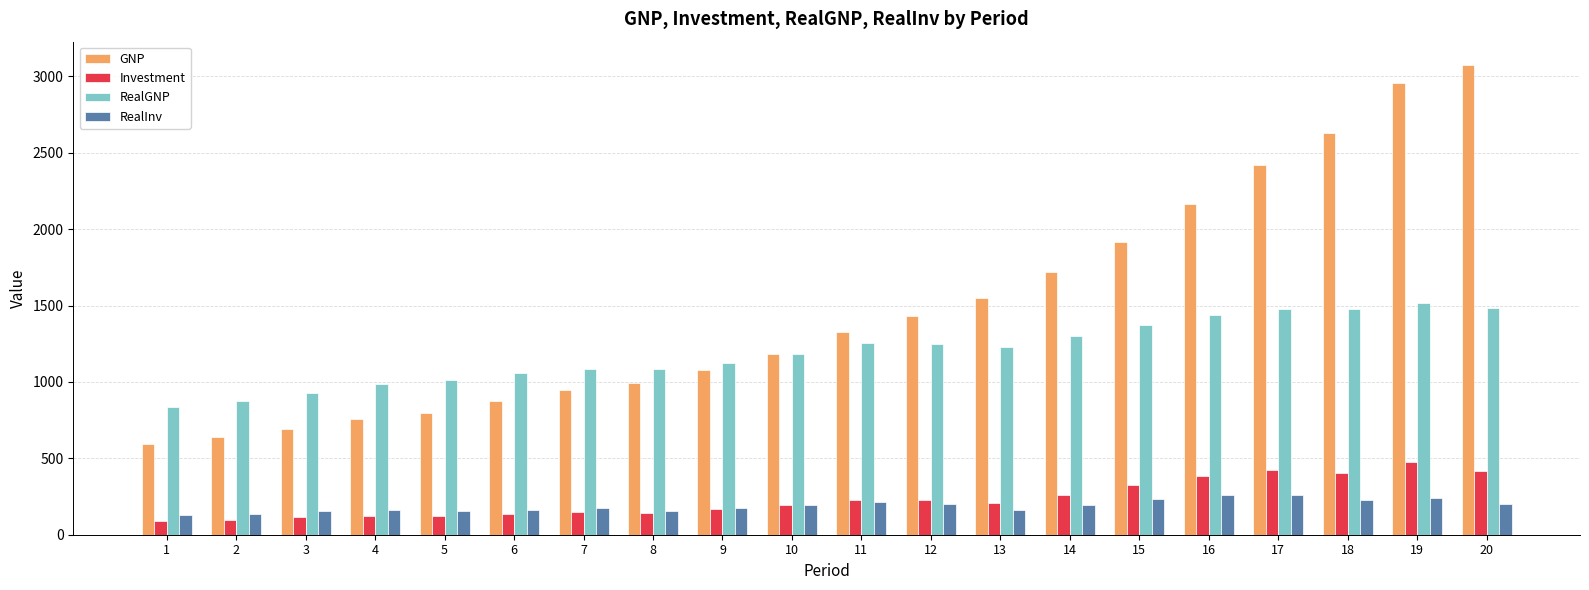

What is the smallest value displayed?

90.9